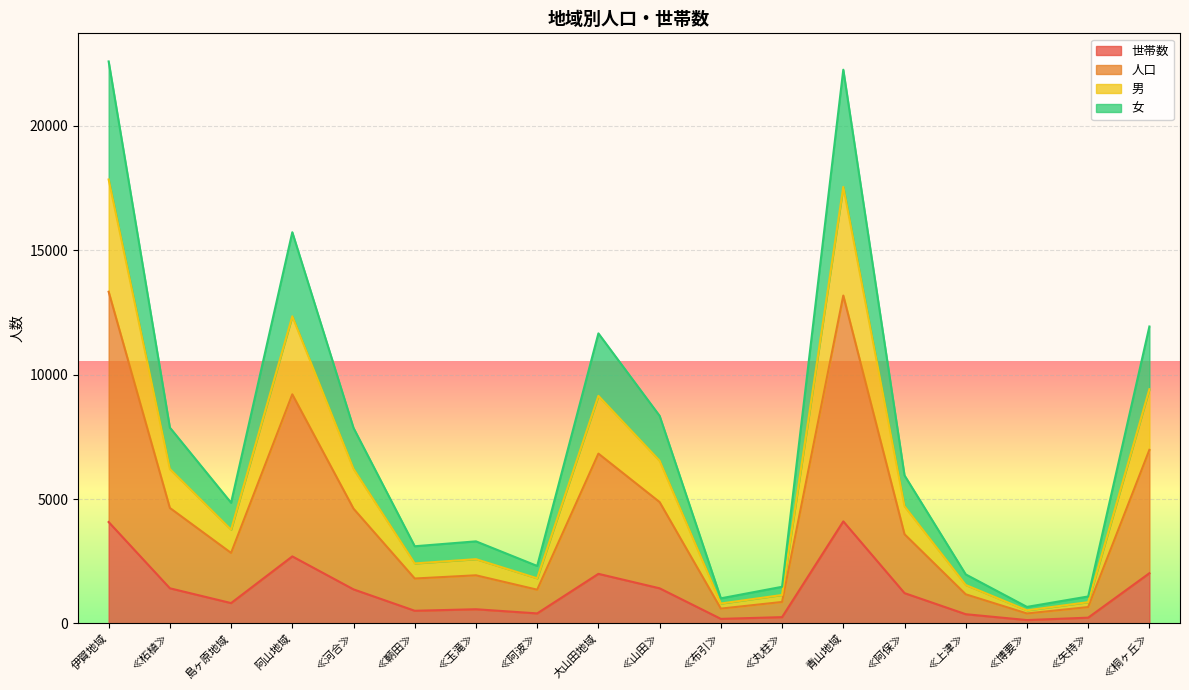

Is it true that 世帯数 equals 2017 at ≪桐ヶ丘≫?

True